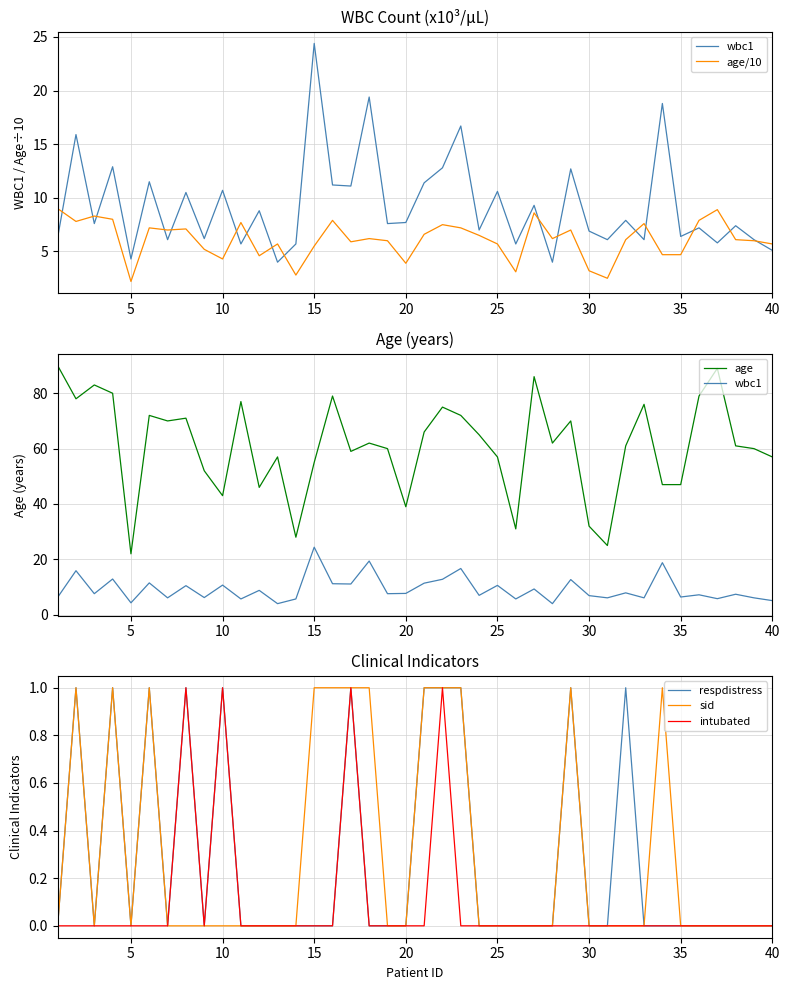

The respdistress series shows 0 at 5. True or false?

True